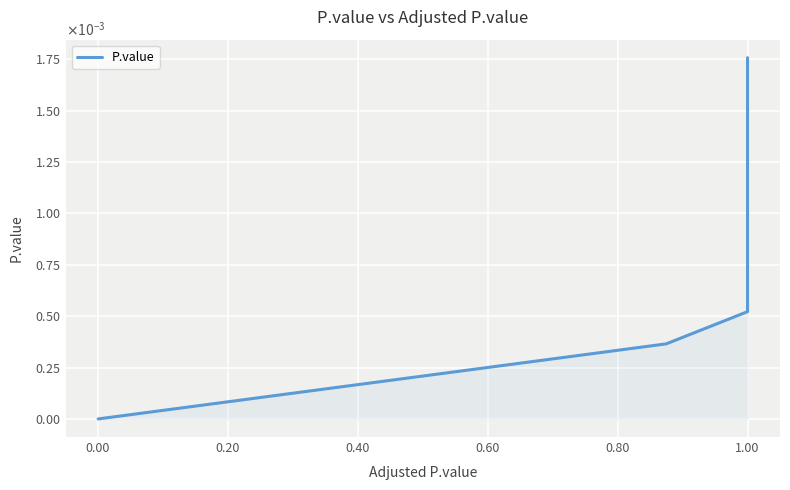

How many distinct data groups are displayed?

1